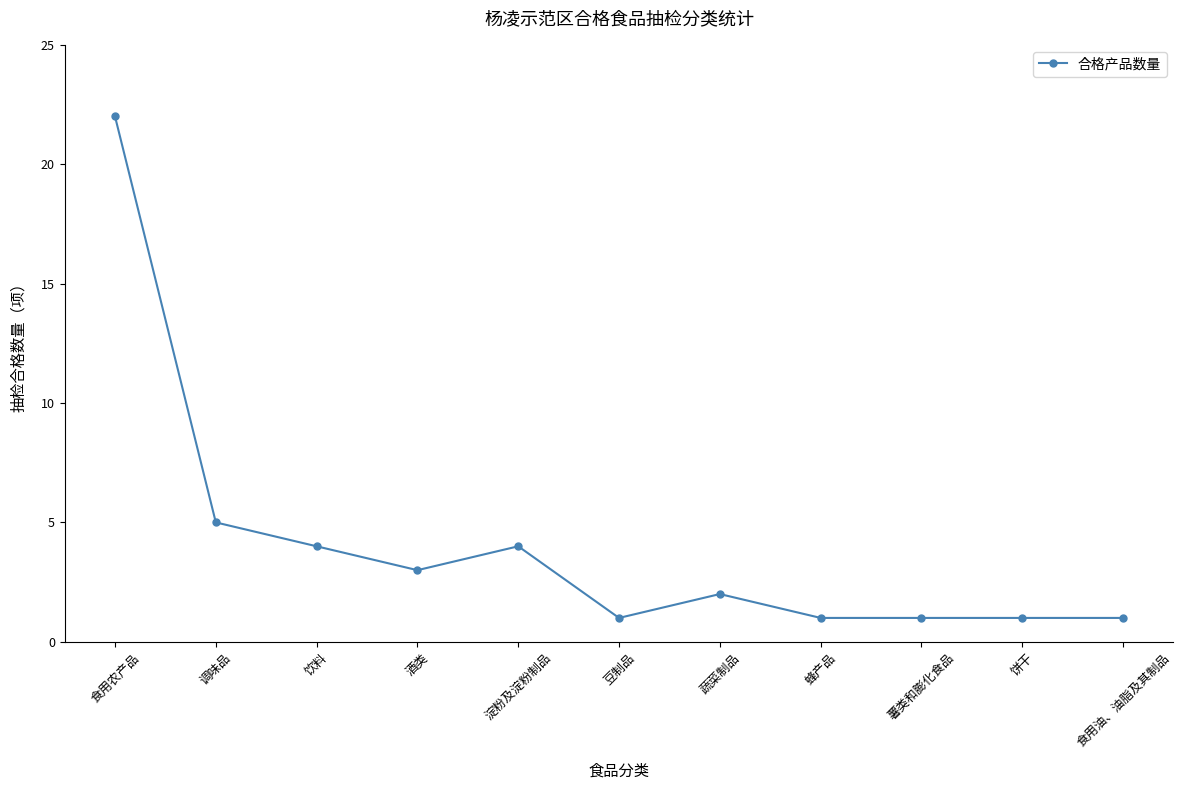

Does the chart display data point markers on the line(s)?

Yes